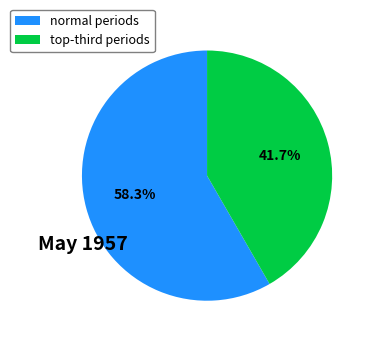

To the nearest percent, what is the average slice percentage?

50%